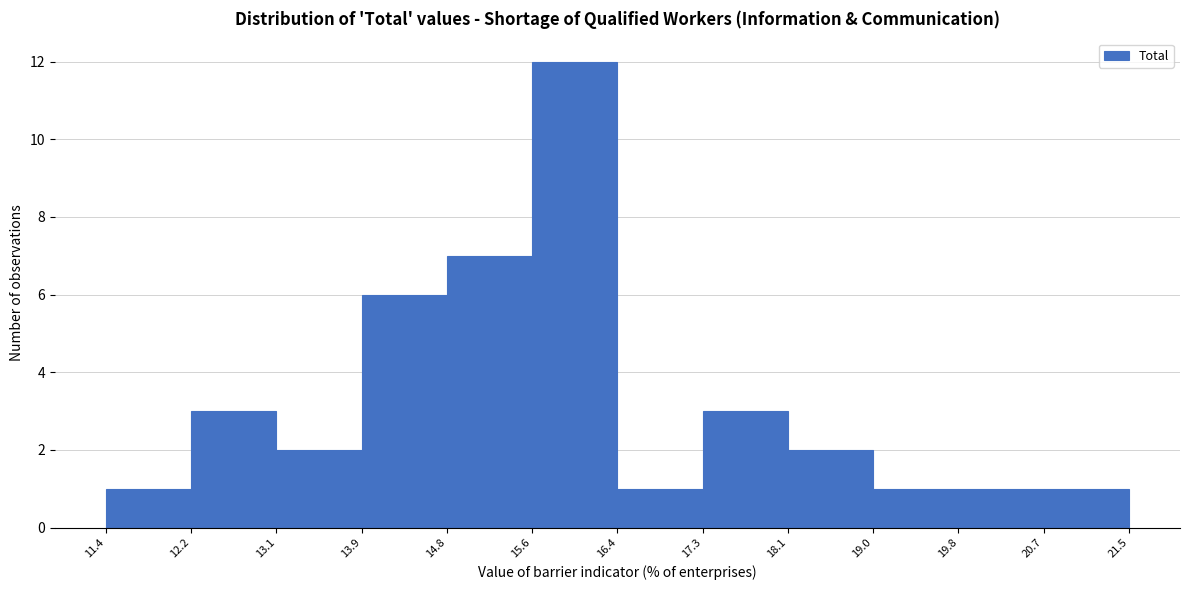

Reading left to right, transcribe this chart: for each bar, give the range it covers on the x-axis and its height. The values are not printed on the chart, so give them approximately, as read against the axis.

11.4 to 12.2: 1
12.2 to 13.1: 3
13.1 to 13.9: 2
13.9 to 14.8: 6
14.8 to 15.6: 7
15.6 to 16.4: 12
16.4 to 17.3: 1
17.3 to 18.1: 3
18.1 to 19.0: 2
19.0 to 19.8: 1
19.8 to 20.7: 1
20.7 to 21.5: 1